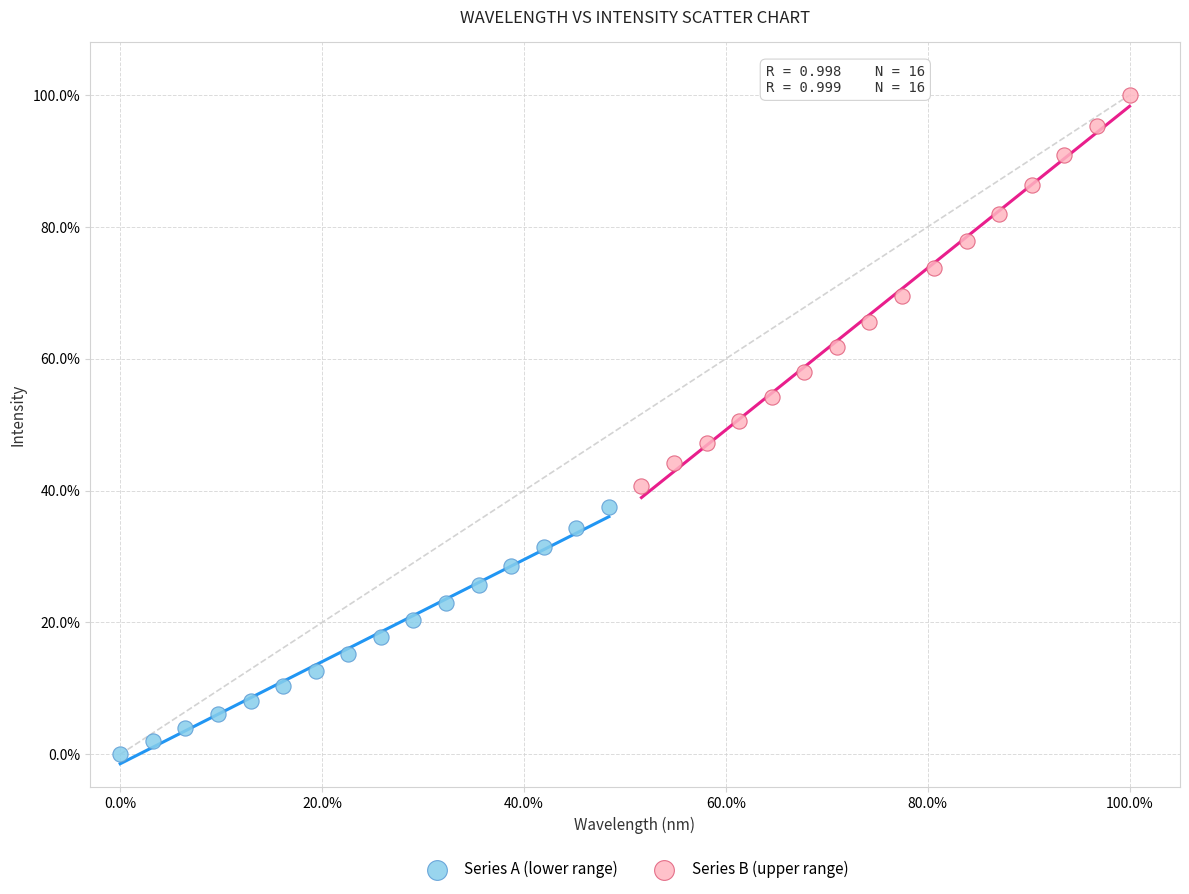

Which series contains the highest Y value?

Series B (upper range)